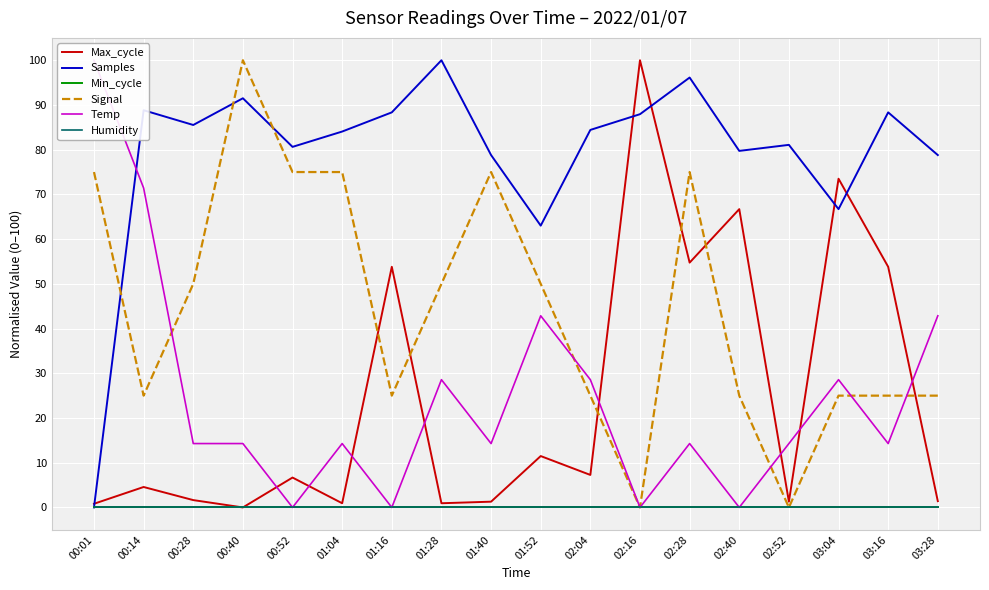

At which label does Max_cycle reach its minimum?

00:40